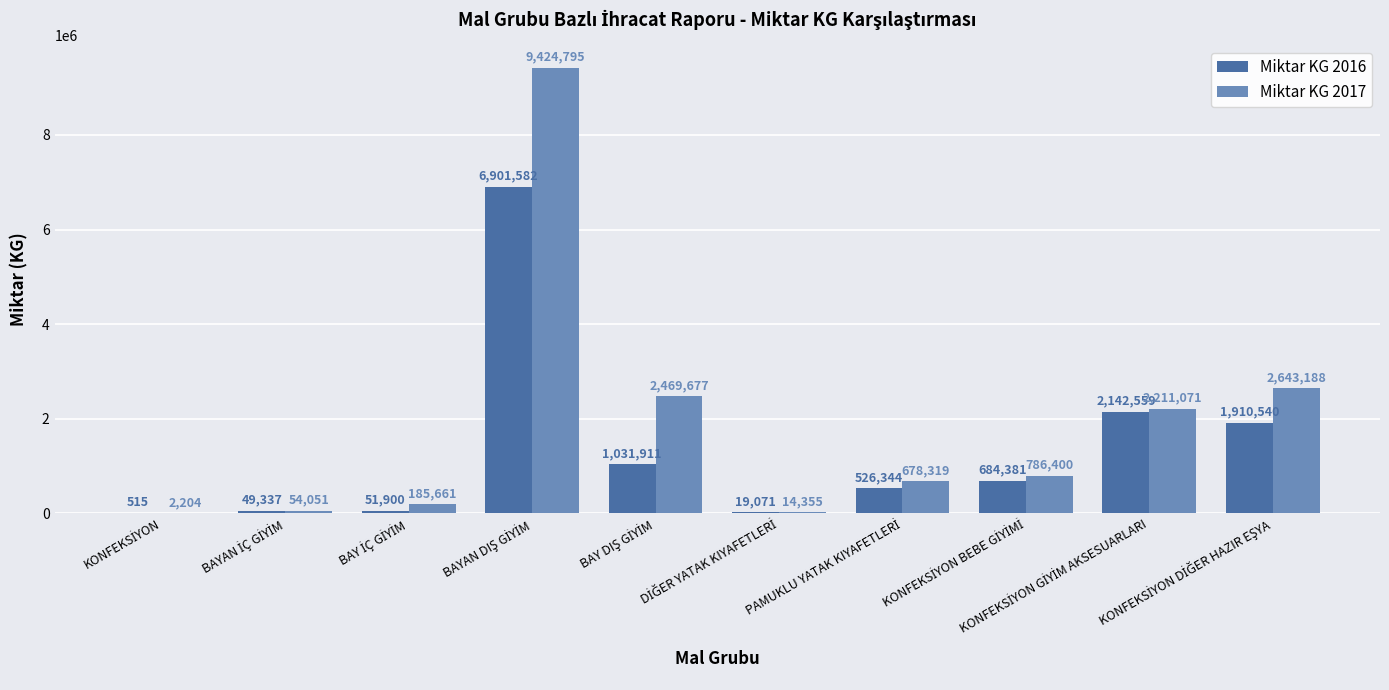

What is the maximum value shown in the chart?

9424794.8